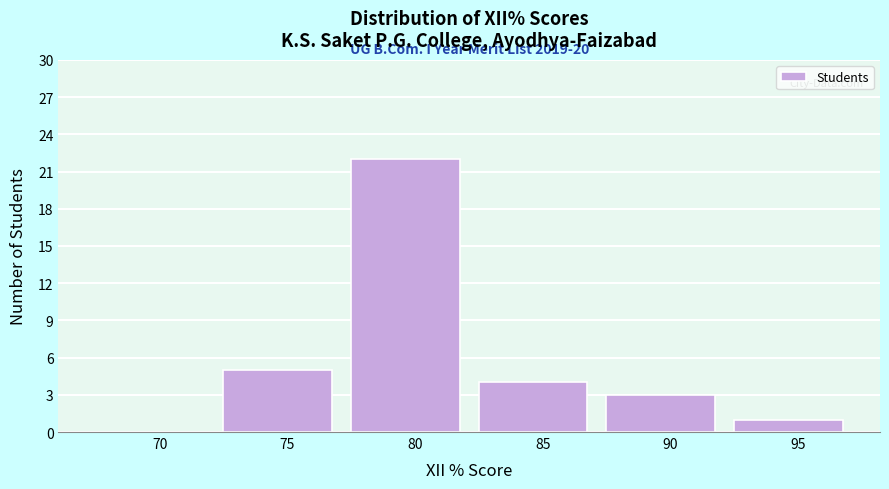

Reading left to right, extract all data points from this chart.

70=0	75=5	80=22	85=4	90=3	95=1